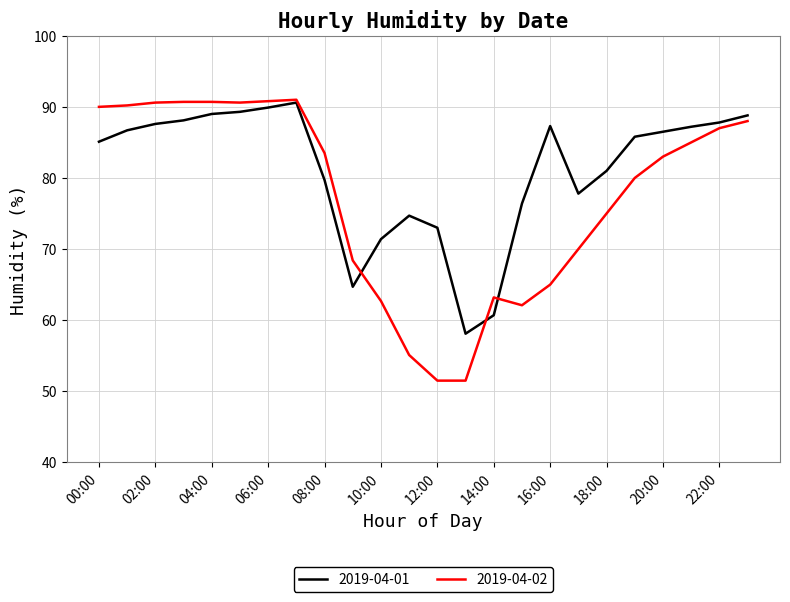

What is the lowest value of the 2019-04-02 series?

51.5